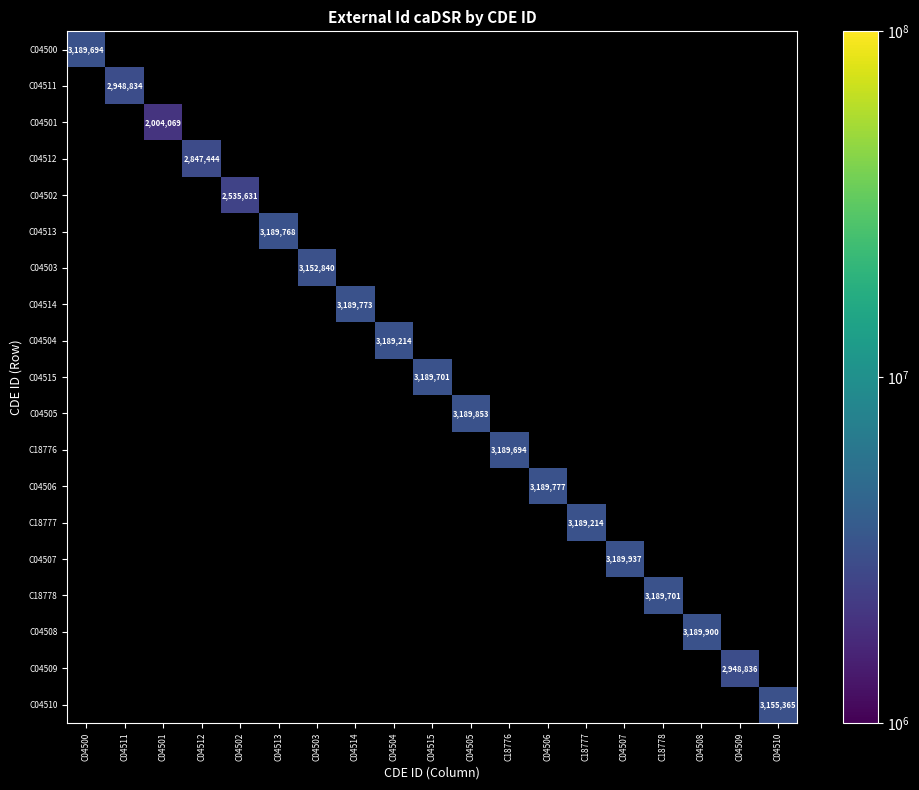

True or false: C04502 has a value of 1204707 at C04502.

False